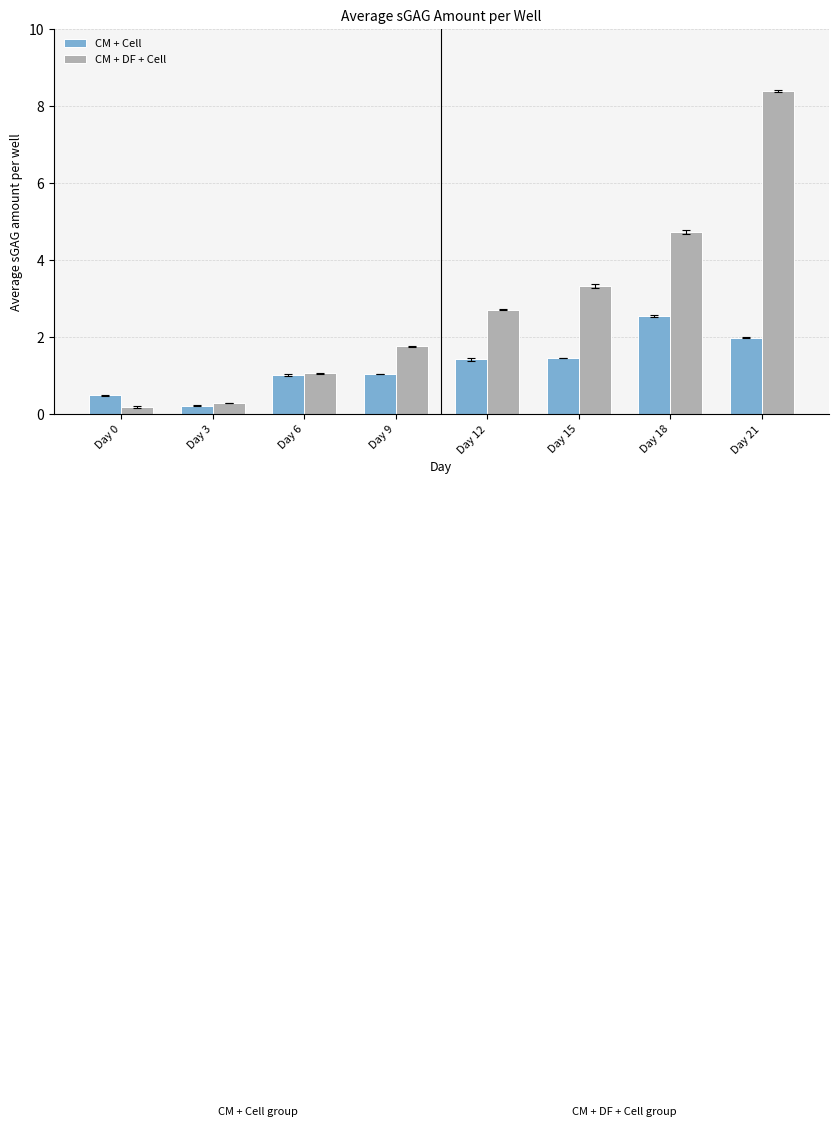

What are all the series names shown in the legend?

CM + Cell, CM + DF + Cell